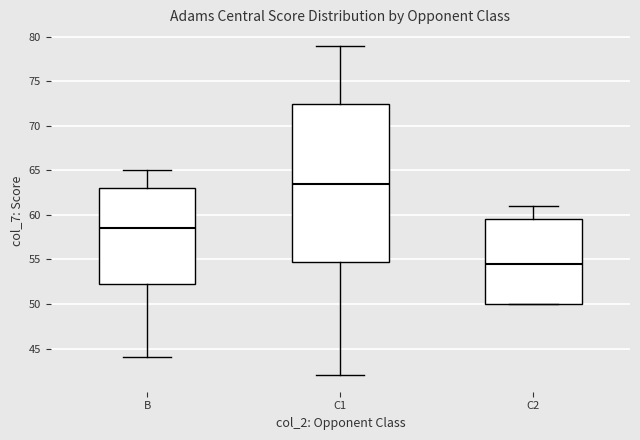

Which box has the highest median line?

C1